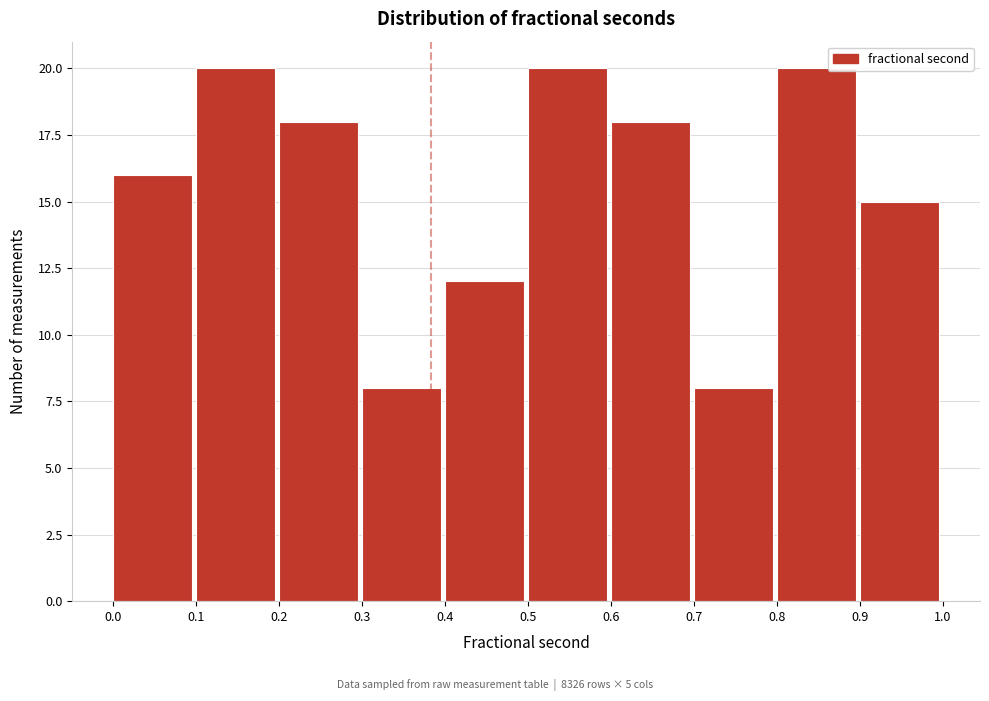

Reading left to right, extract all data points from this chart.

16	20	18	8	12	20	18	8	20	15